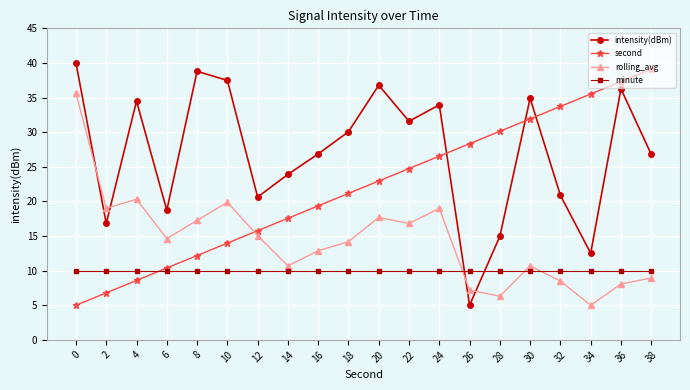

How many data points does each series have?

20